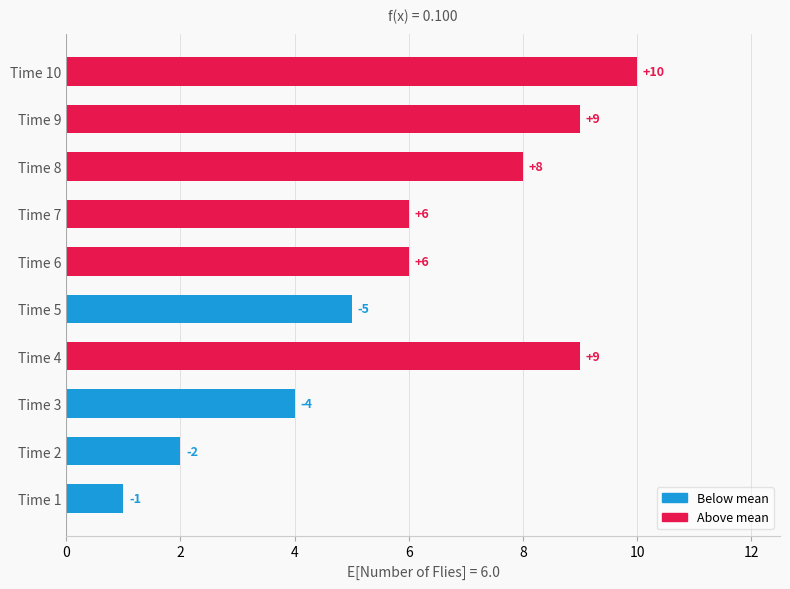

What is the maximum value shown in the chart?

10